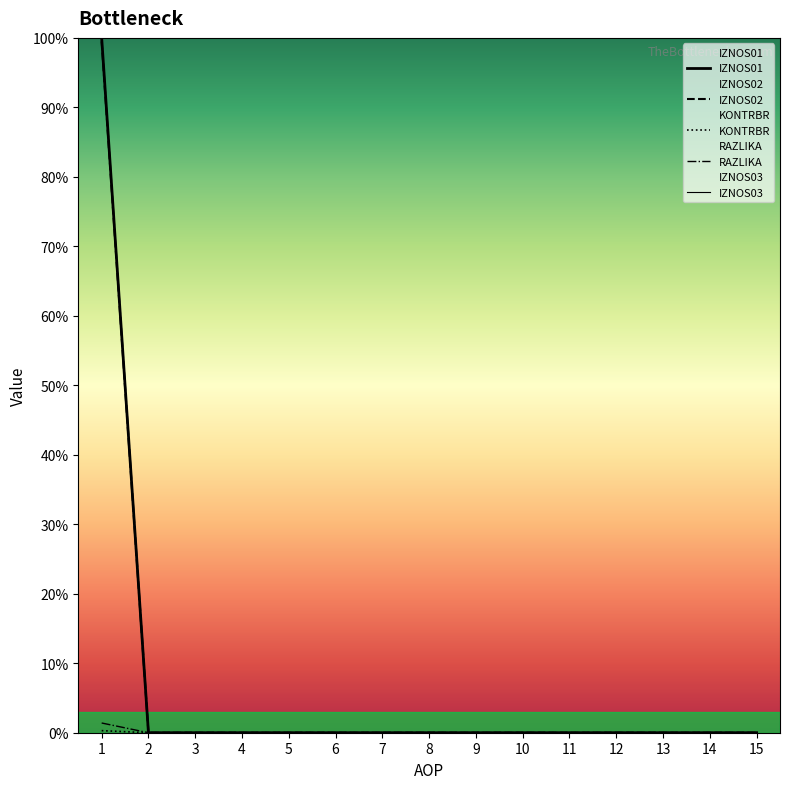

What is the maximum value shown in the chart?

100.0